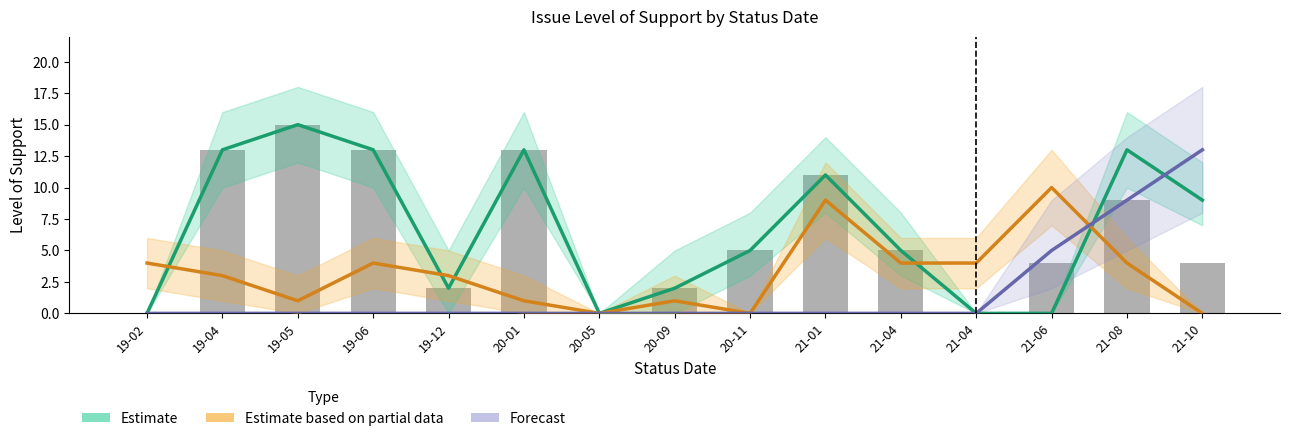

What is the total value across all series at 19-05?

16